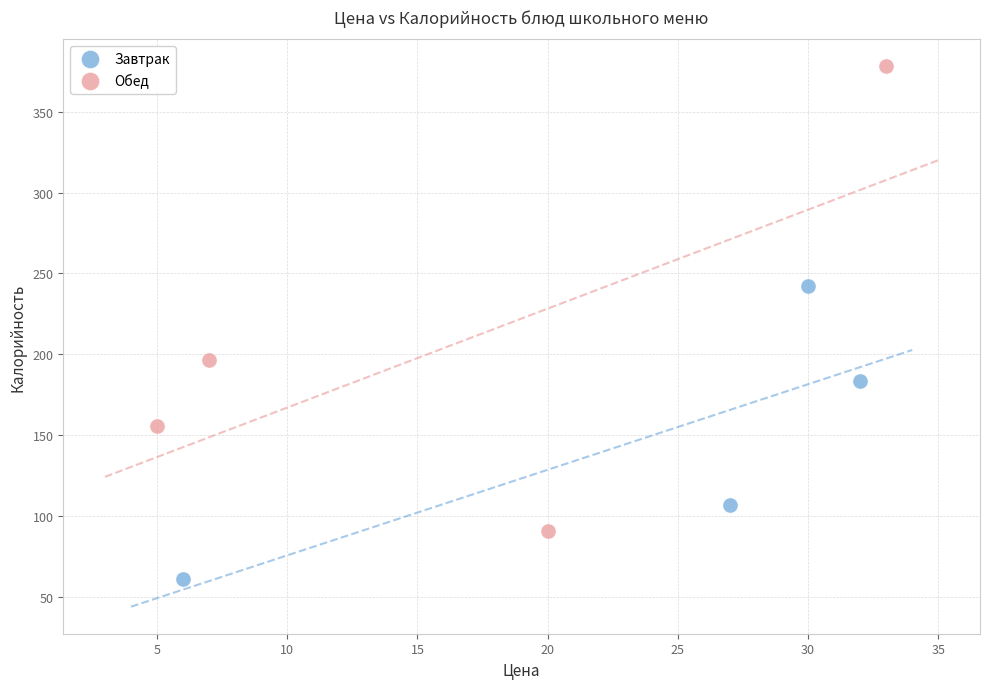

Which series has the widest spread of Y values?

Обед